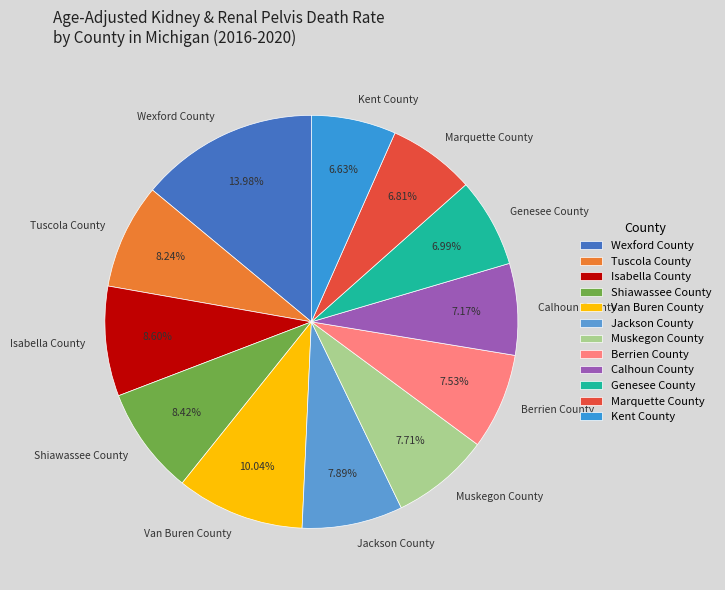

How many slices are in this pie chart?

12